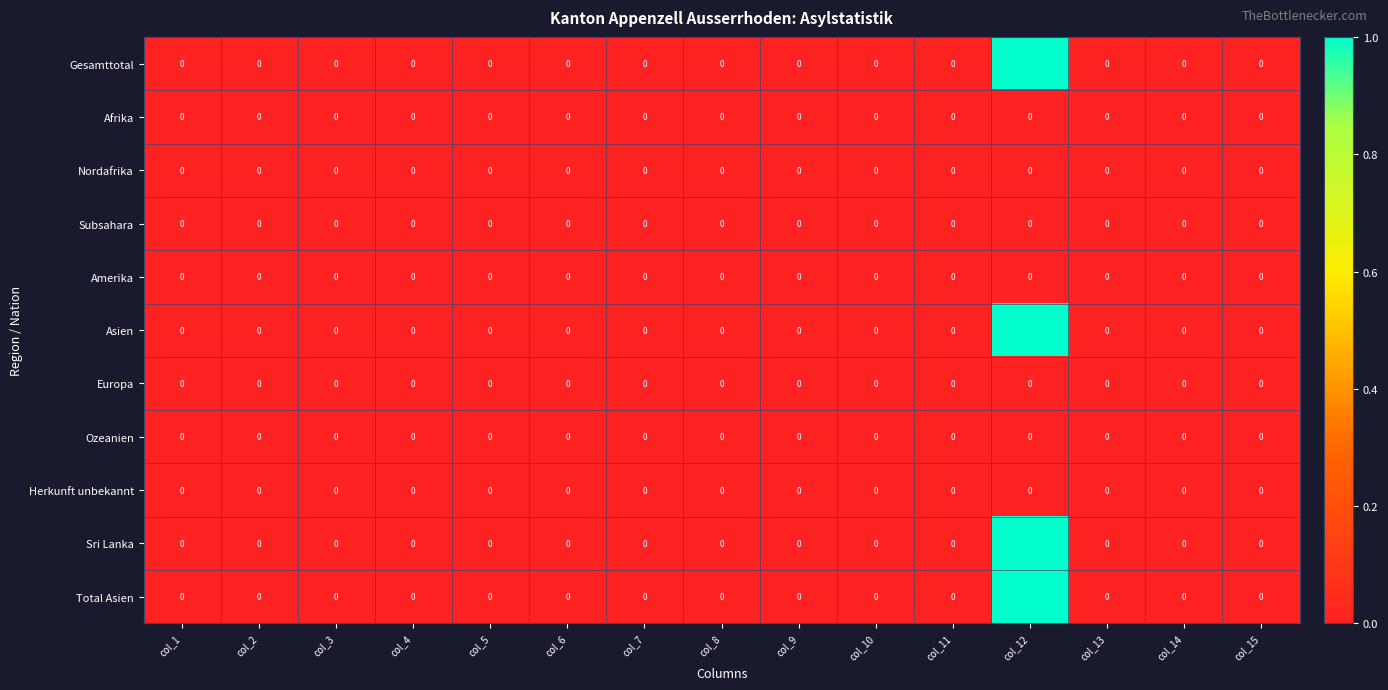

The Europa series shows 0 at col_3. True or false?

True